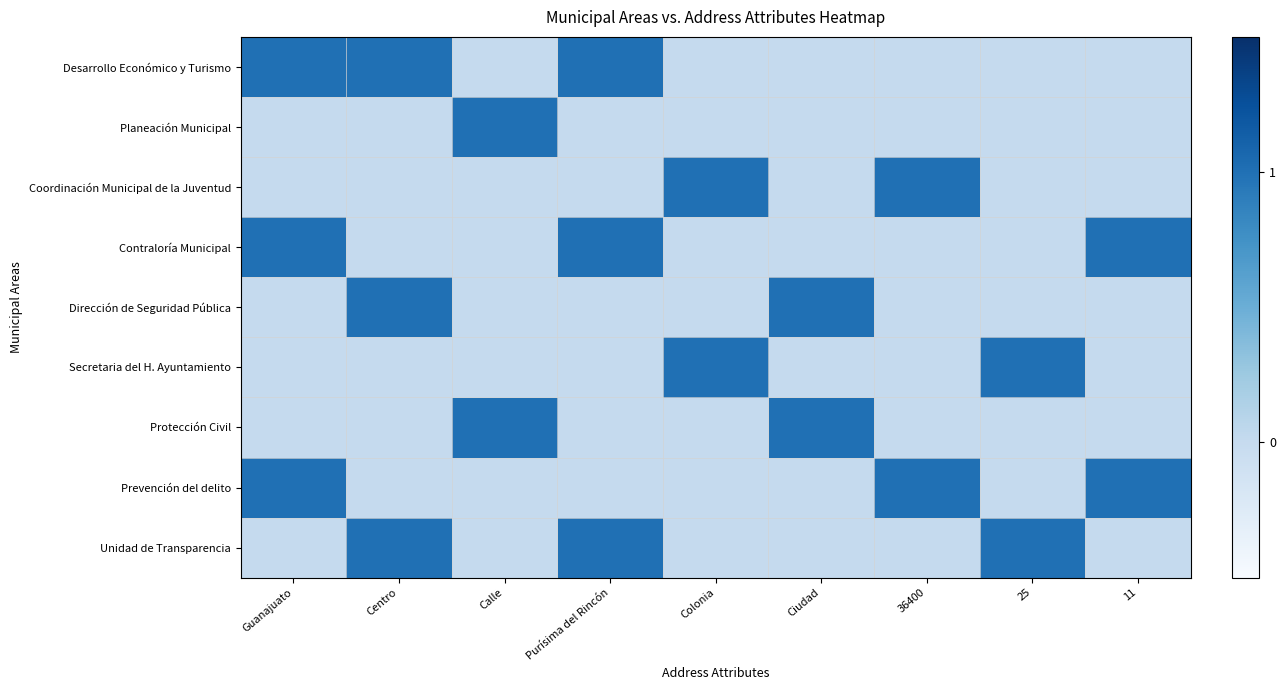

Which category has the highest value across all series?

Guanajuato